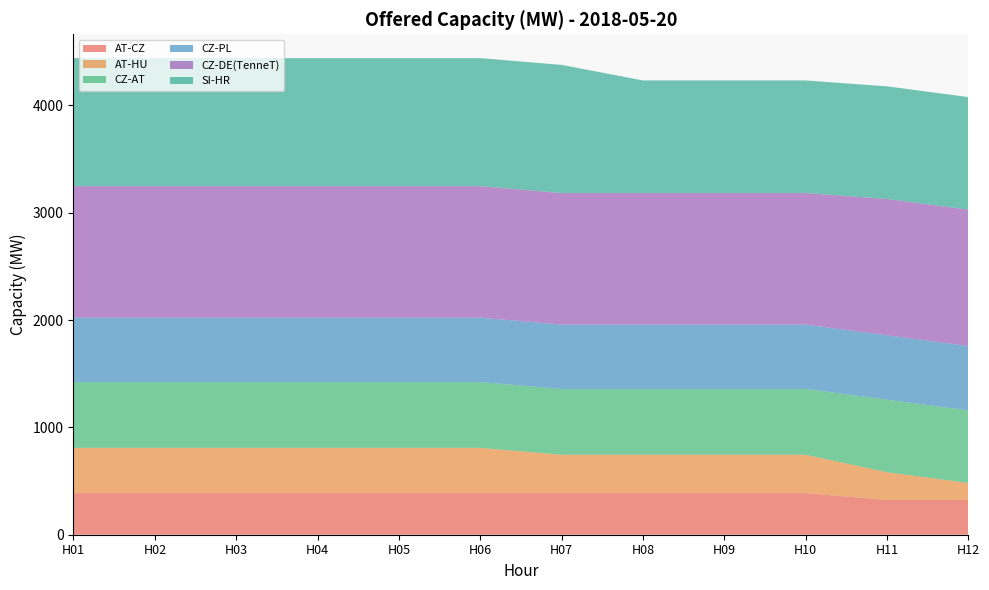

Reading left to right, transcribe all the data shown in this chart.

AT-CZ: 387	387	387	387	387	387	387	387	387	387	324	324
AT-HU: 422	422	422	422	422	422	358	358	358	358	258	158
CZ-AT: 613	613	613	613	613	613	613	613	613	613	676	676
CZ-PL: 600	600	600	600	600	600	600	600	600	600	600	600
CZ-DE(TenneT): 1225	1225	1225	1225	1225	1225	1225	1225	1225	1225	1270	1270
SI-HR: 1193	1193	1193	1193	1193	1193	1194	1049	1049	1049	1049	1049